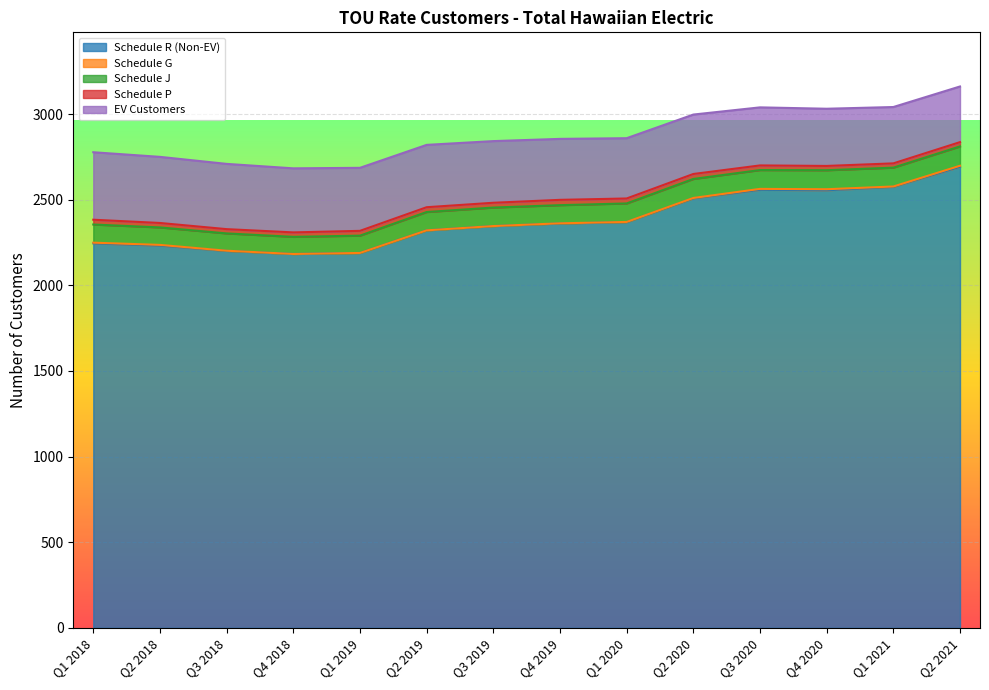

True or false: Schedule G has more than 2 points higher than both neighbors.

False